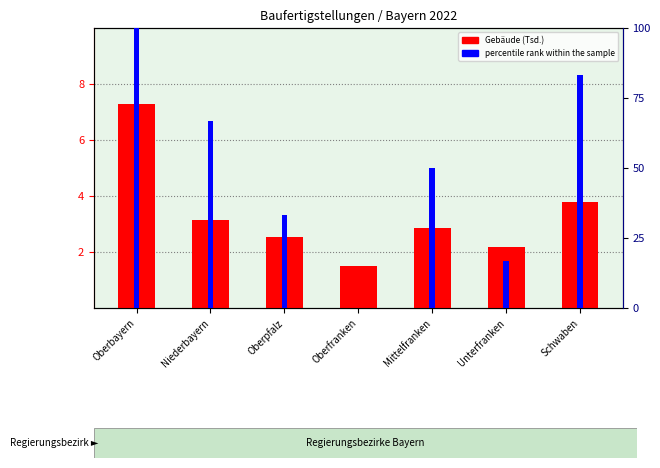

Between Mittelfranken and Unterfranken, which is larger?

Mittelfranken